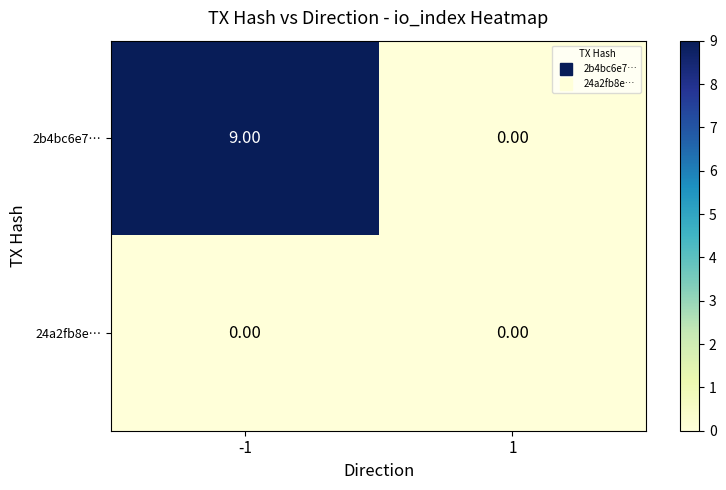

Which series has the widest spread of values?

2b4bc6e7…